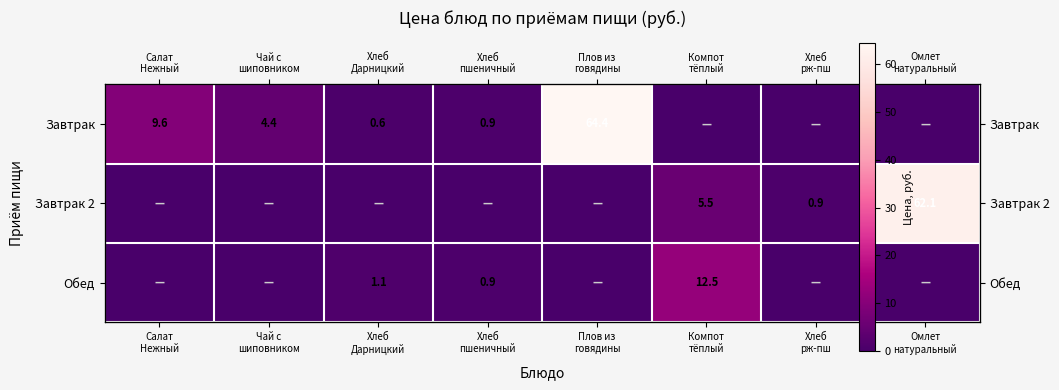

Rank the series at Хлеб Дарницкий from lowest to highest value.

Завтрак 2, Завтрак, Обед